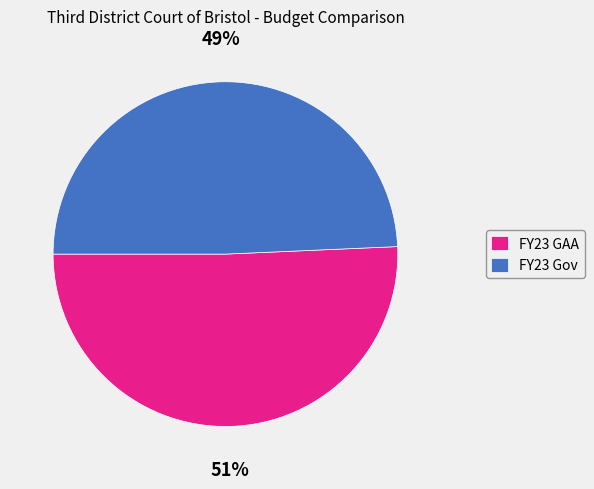

What is the smallest slice in the pie chart?

FY23 Gov